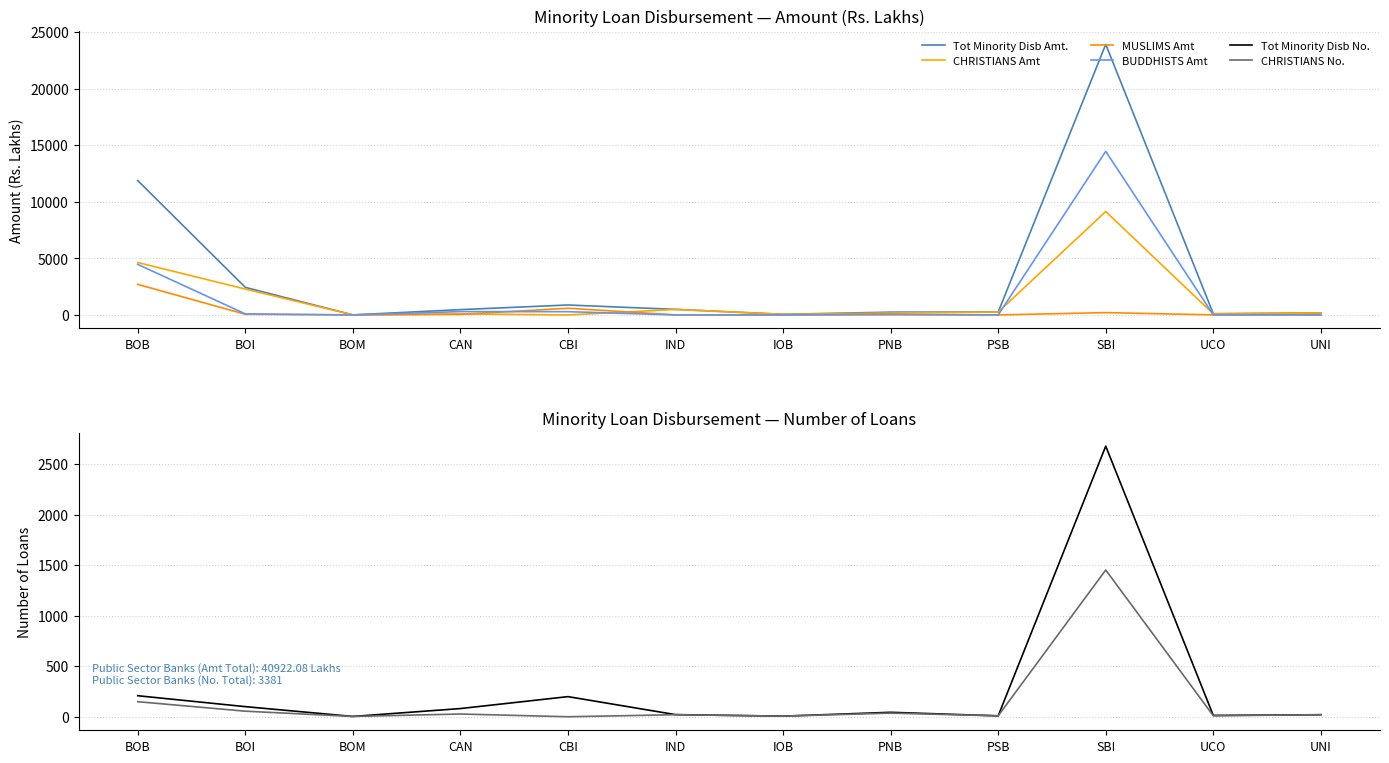

Reading left to right, transcribe all the data shown in this chart.

Tot Minority Disb Amt.: 11878.7	2437.8	4.7	469.3	879.4	491.5	56.0	245.2	255.8	23919.9	108.7	175.1
CHRISTIANS Amt: 4633.8	2287.1	4.7	91.5	0.0	487.3	56.0	170.2	255.8	9144.7	94.2	175.1
MUSLIMS Amt: 2699.9	59.0	0.0	50.8	591.2	4.2	0.0	13.6	0.0	204.6	4.5	0.0
BUDDHISTS Amt: 4470.0	91.7	0.0	295.1	288.2	0.0	0.0	61.4	0.0	14463.5	10.0	0.0
Tot Minority Disb No.: 208.0	100.0	3.0	81.0	199.0	21.0	6.0	44.0	9.0	2677.0	13.0	20.0
CHRISTIANS No.: 149.0	55.0	3.0	27.0	0.0	20.0	6.0	36.0	9.0	1452.0	10.0	20.0